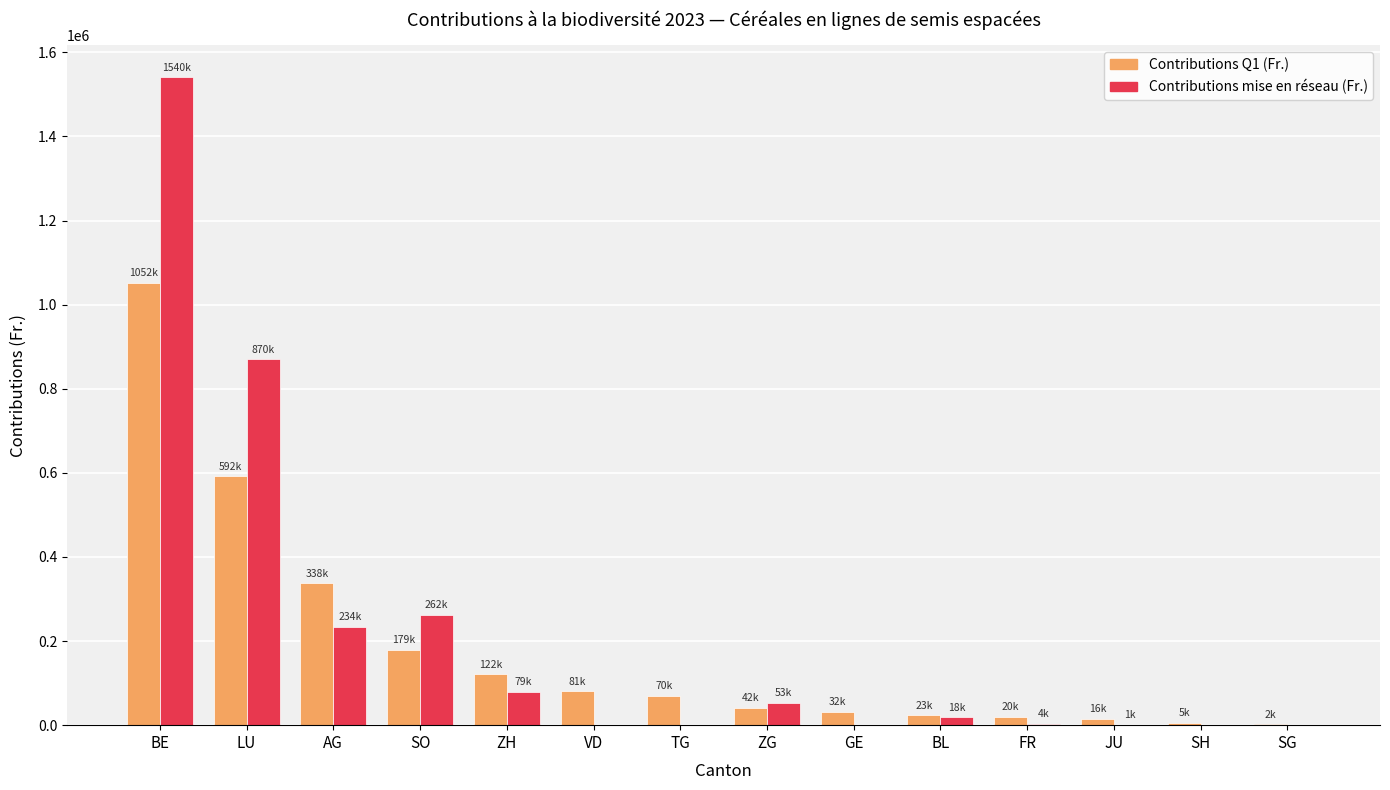

Which series has the largest range (max minus min)?

Contributions mise en réseau (Fr.)